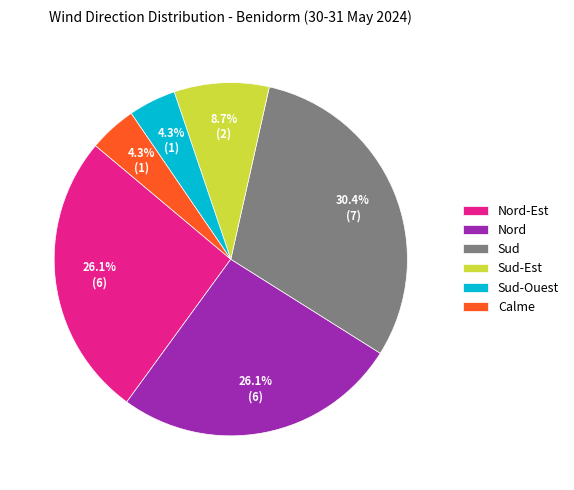

What percentage is the Nord-Est slice, to the nearest percent?

26%